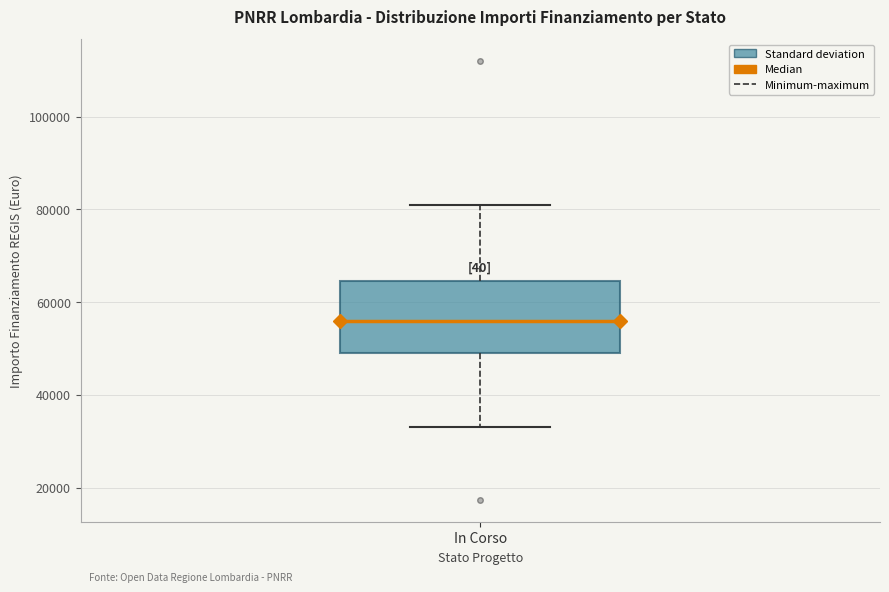

Where is the lower edge of the box for In Corso on the y-axis? The values are not printed on the chart, so give them approximately, as read against the axis.

50000